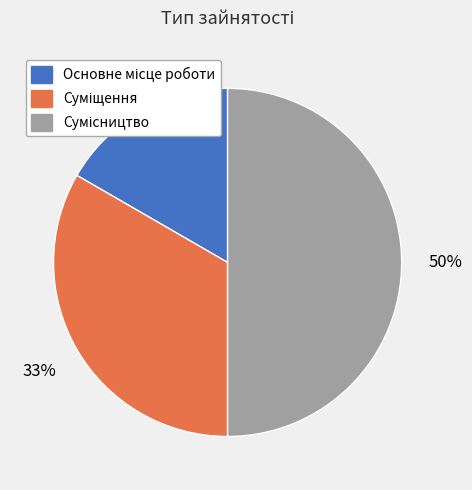

To the nearest percent, what is the average slice percentage?

33%